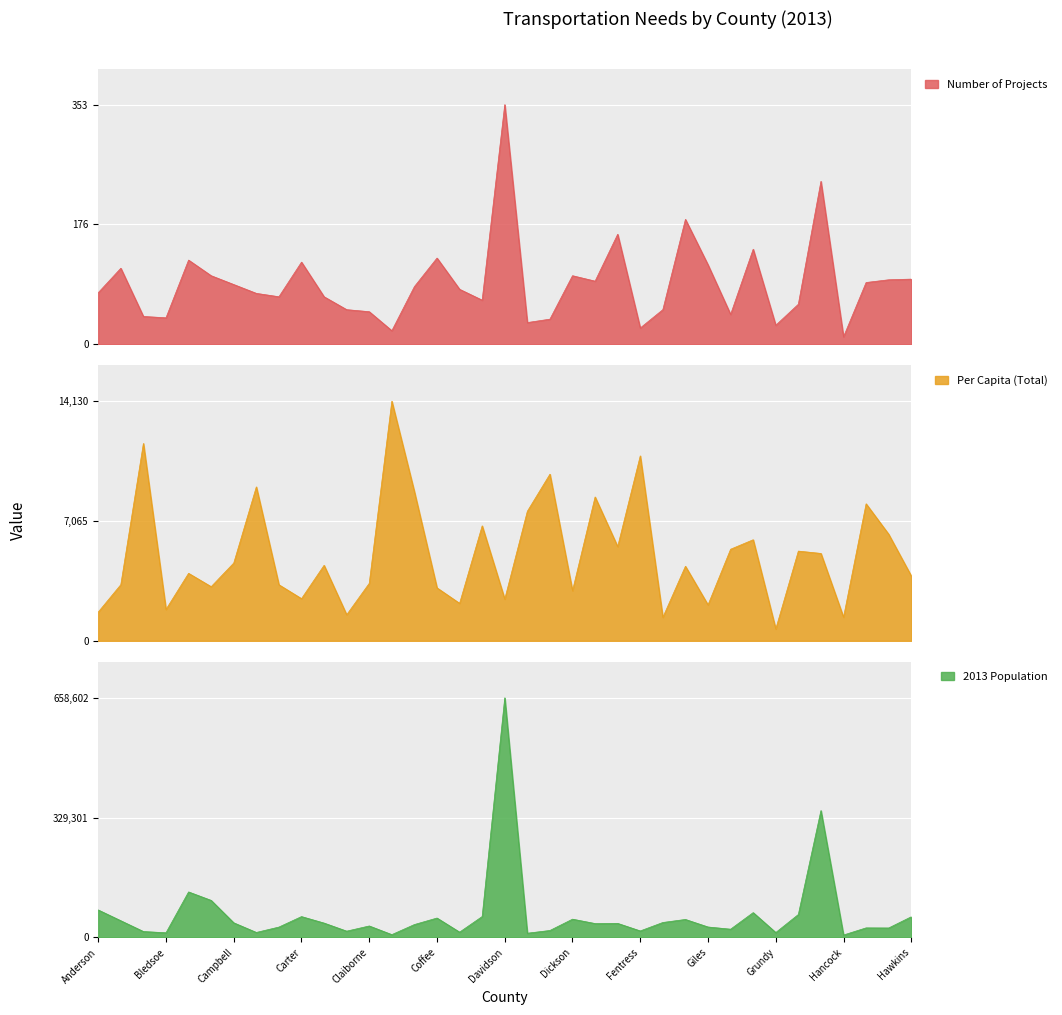

How many lines are shown in the chart?

3